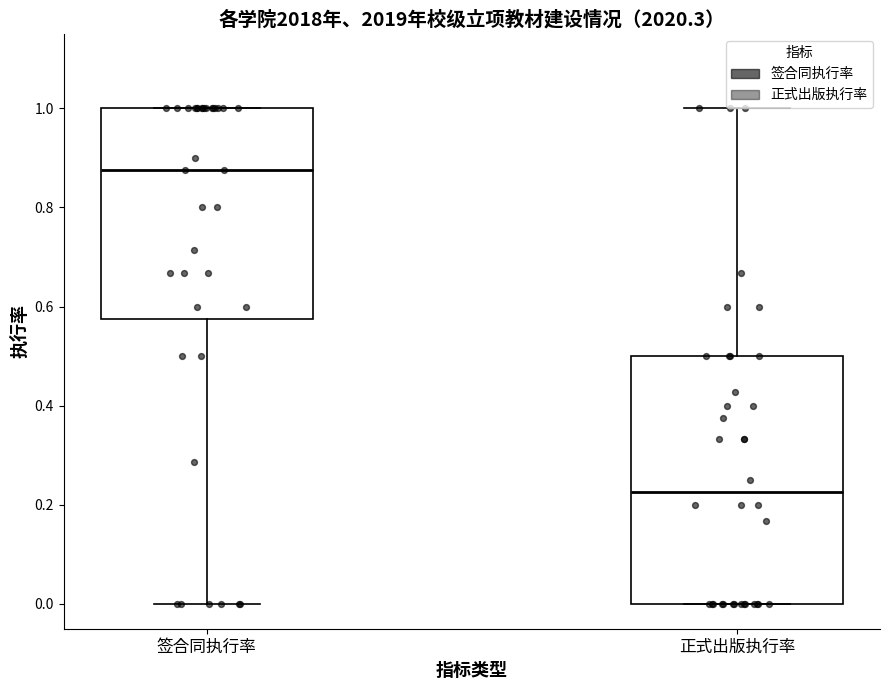

Which box has the lowest median line?

正式出版执行率